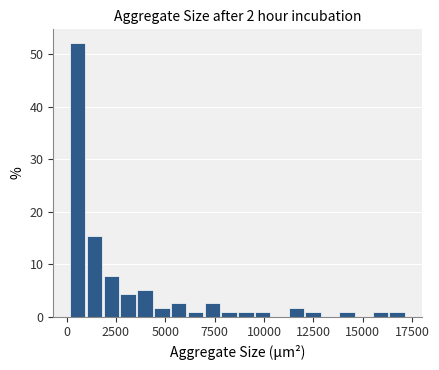

Around what value on the x-axis is the tallest bar? Give the approximate position of its centre, as read against the axis.

500